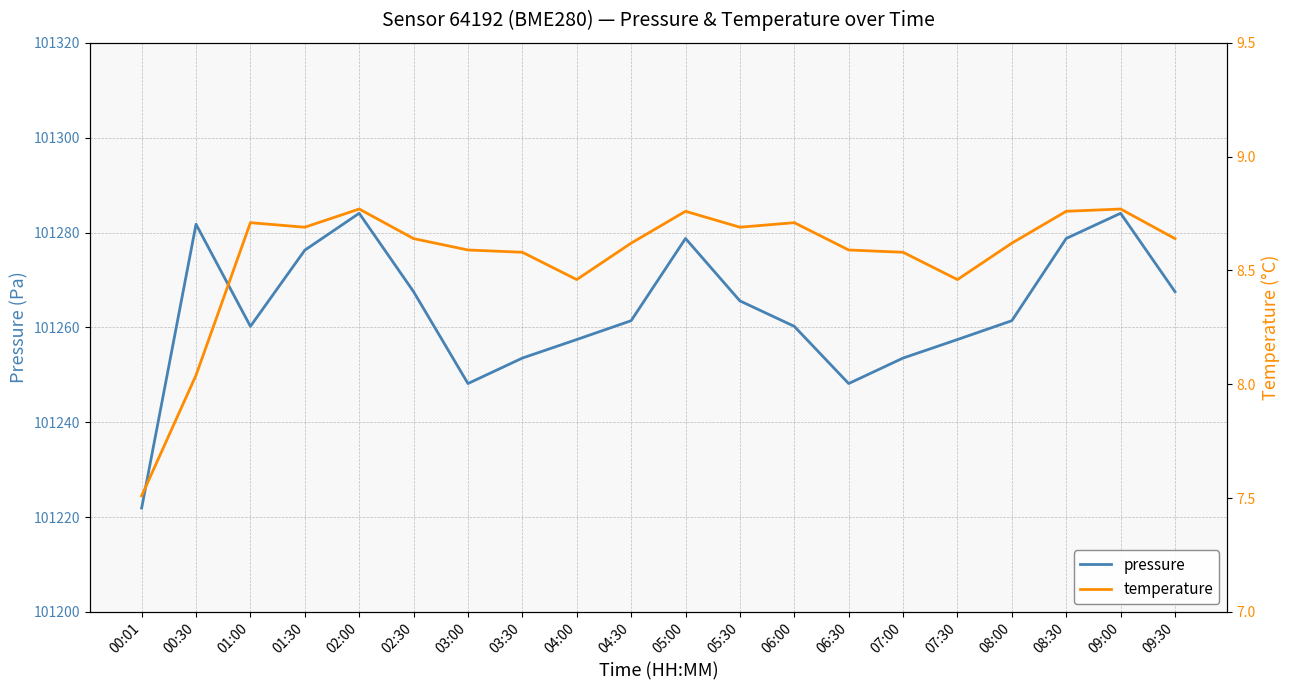

True or false: pressure and temperature cross at least once.

False